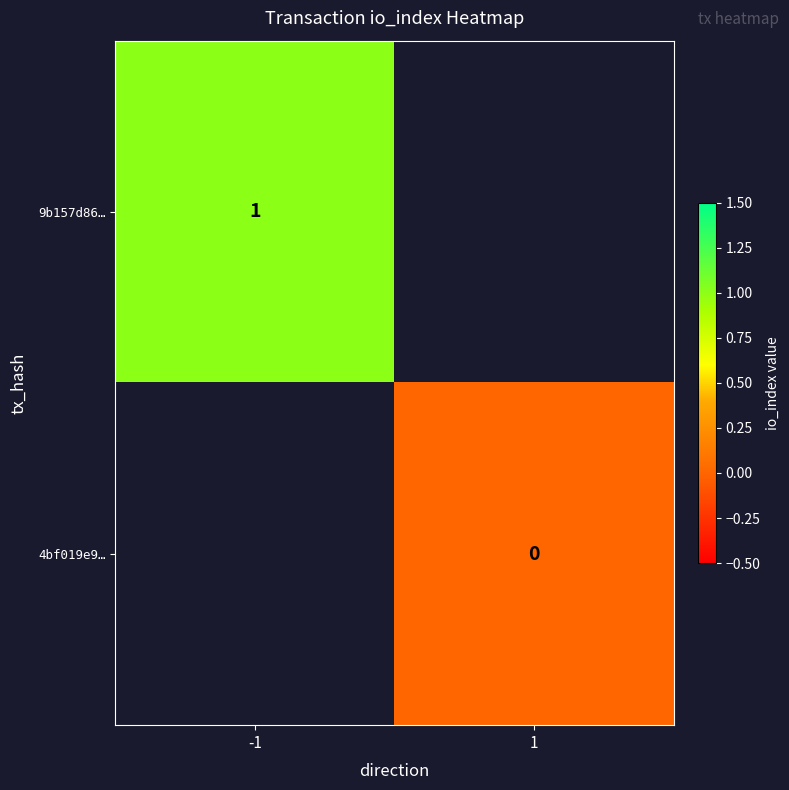

Rank the categories by 9b157d86… value from lowest to highest.

-1, 1